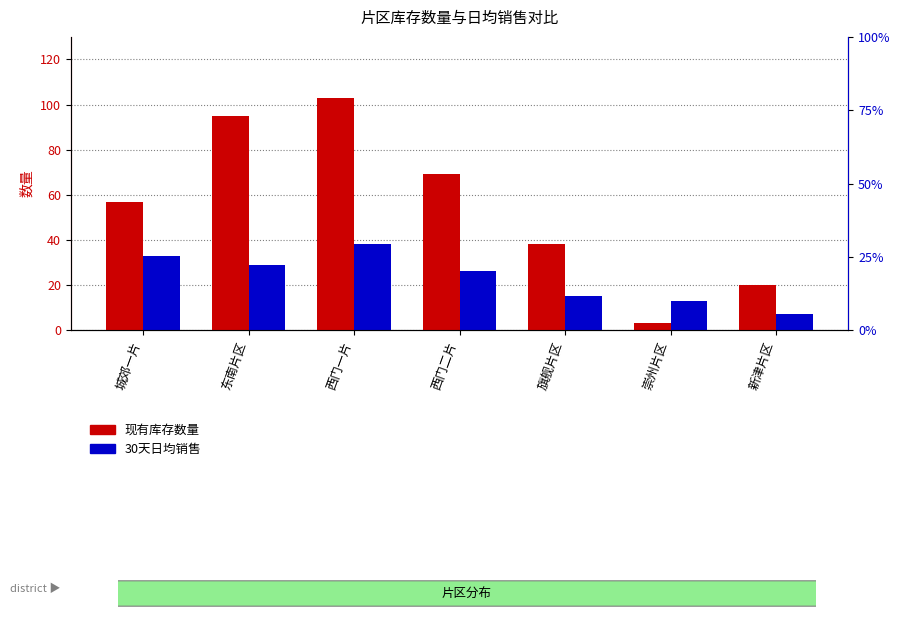

Reading left to right, transcribe all the data shown in this chart.

现有库存数量: 城郊一片=57	东南片区=95	西门一片=103	西门二片=69	旗舰片区=38	崇州片区=3	新津片区=20
30天日均销售: 城郊一片=33	东南片区=29	西门一片=38	西门二片=26	旗舰片区=15	崇州片区=13	新津片区=7